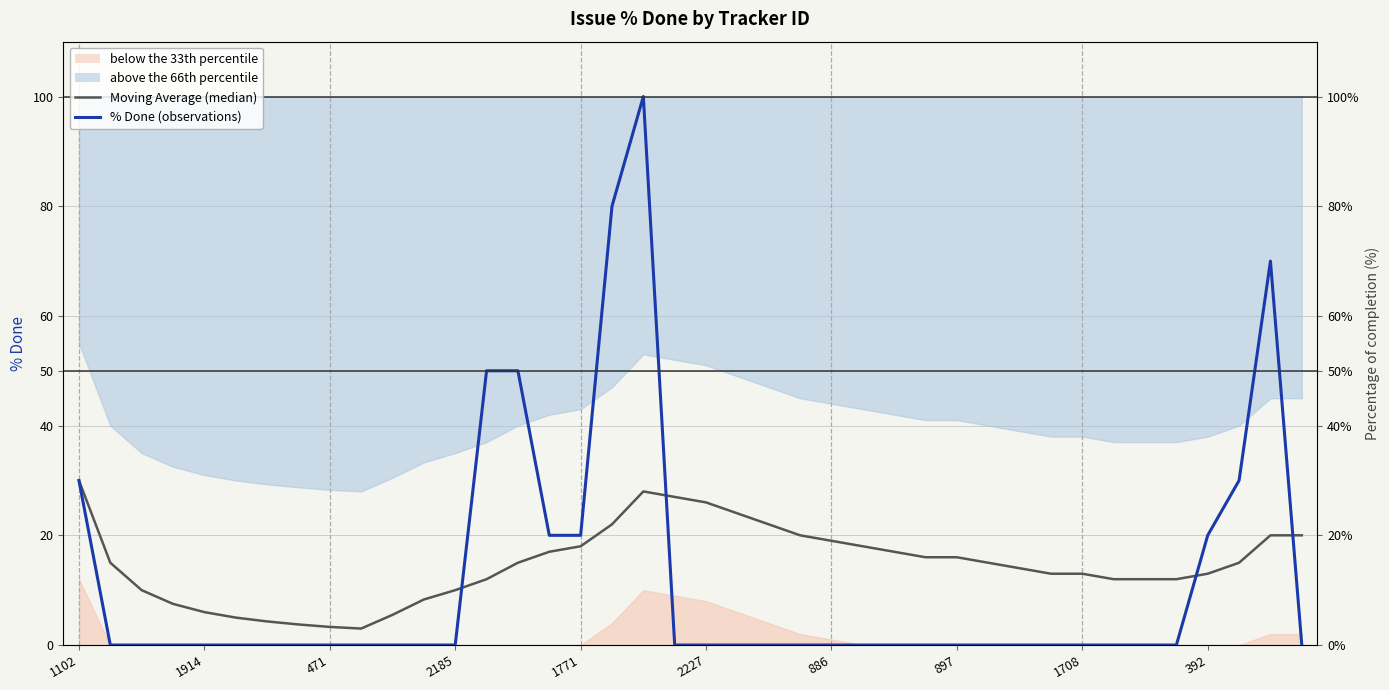

How many lines are shown in the chart?

2